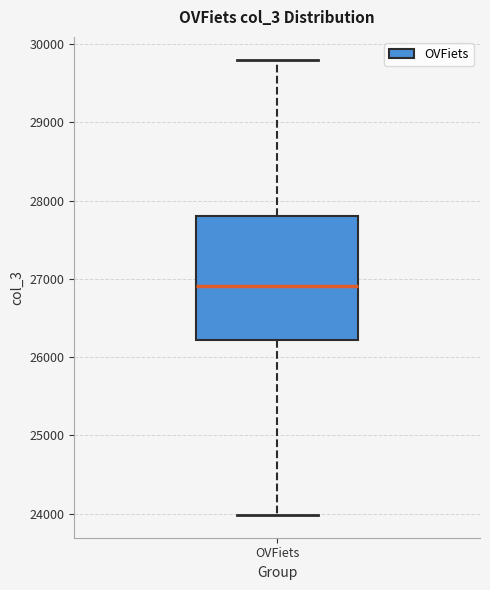

Where is the lower edge of the box for OVFiets on the y-axis? The values are not printed on the chart, so give them approximately, as read against the axis.

26200